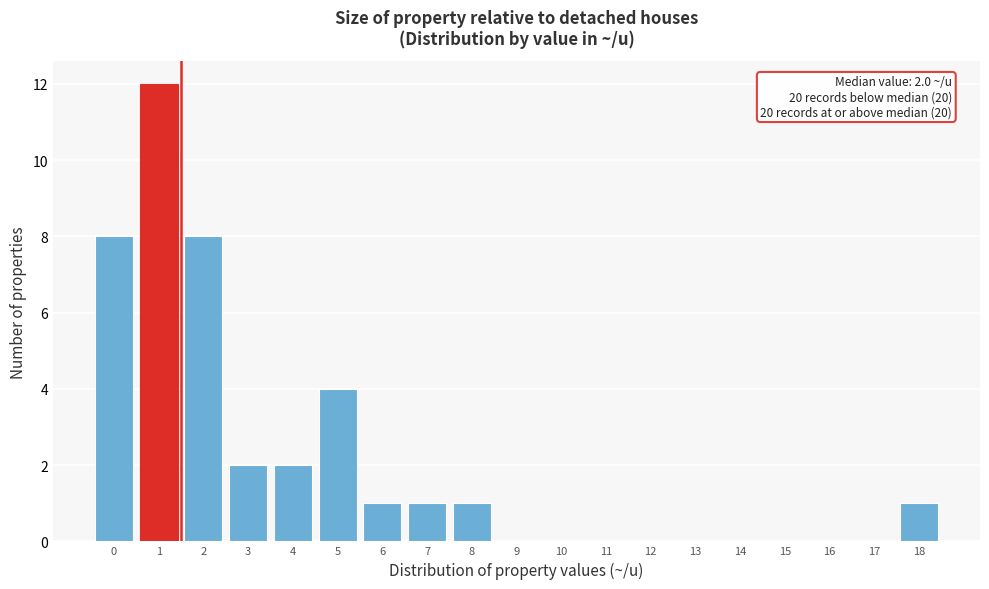

Reading left to right, extract all data points from this chart.

0=8	1=12	2=8	3=2	4=2	5=4	6=1	7=1	8=1	9=0	10=0	11=0	12=0	13=0	14=0	15=0	16=0	17=0	18=1